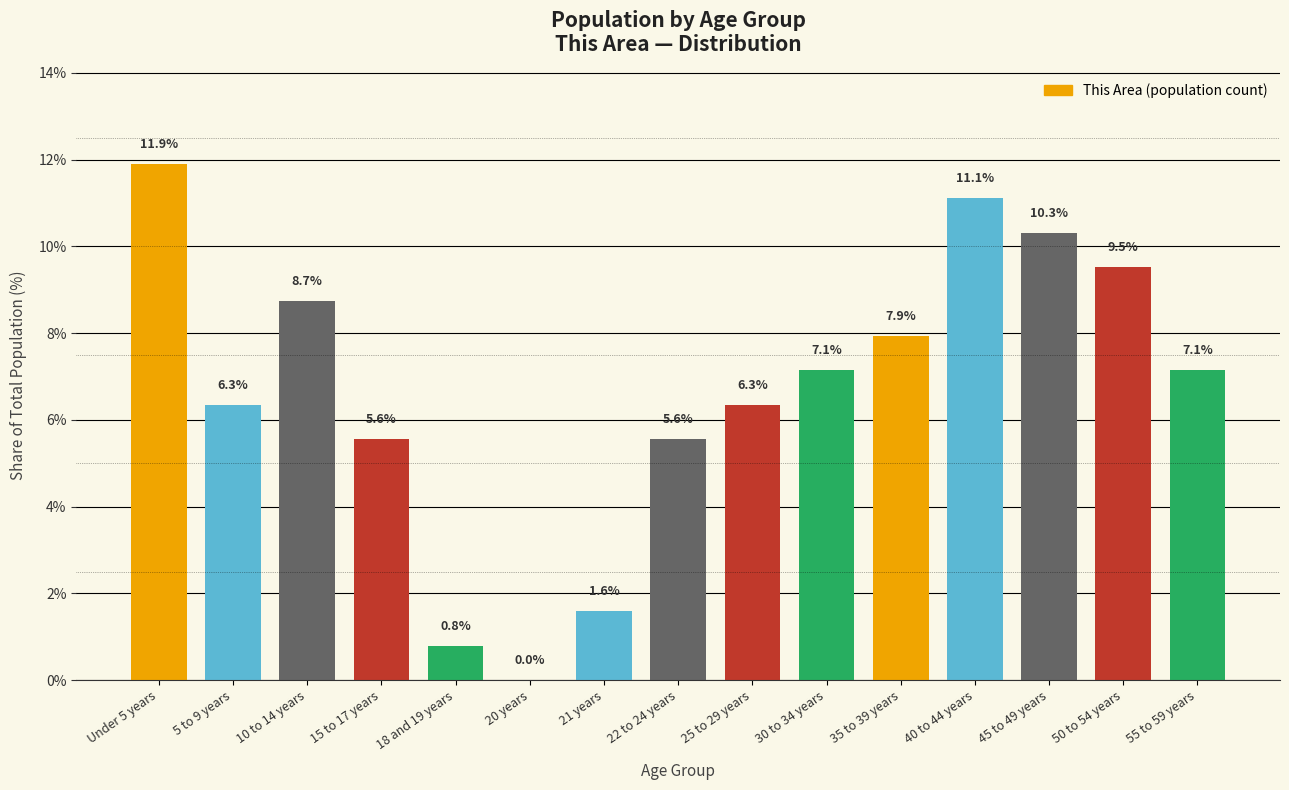

What is the ratio of the value at 40 to 44 years to the value at 15 to 17 years?

2.0